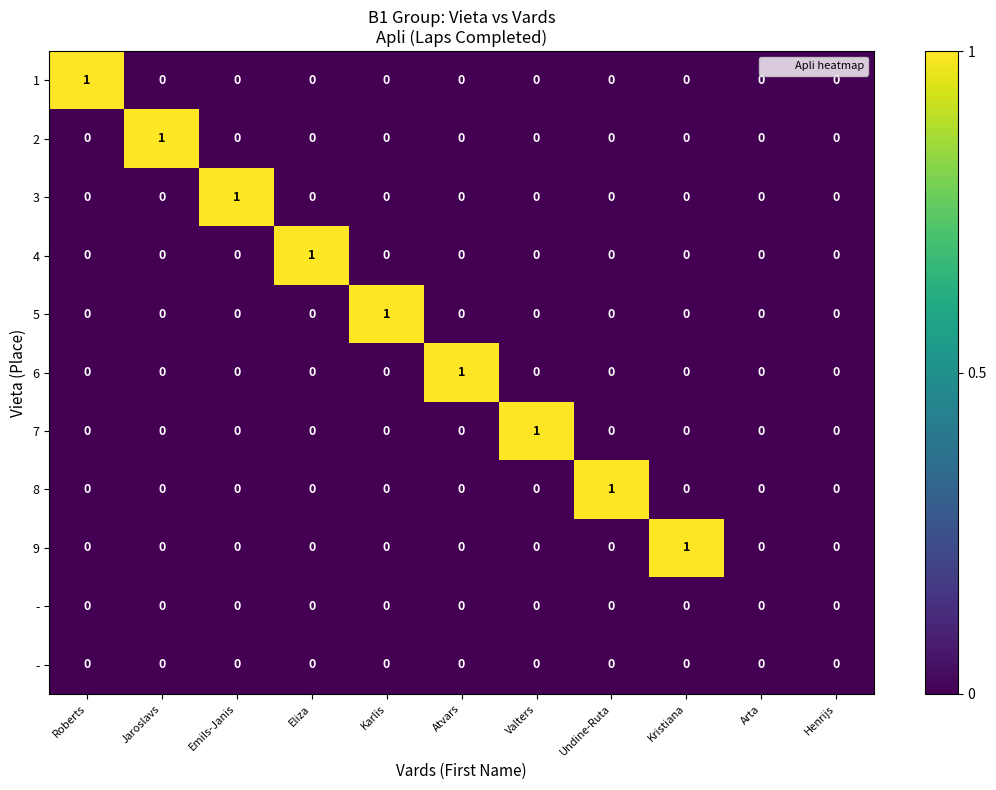

How many data points does each series have?

11